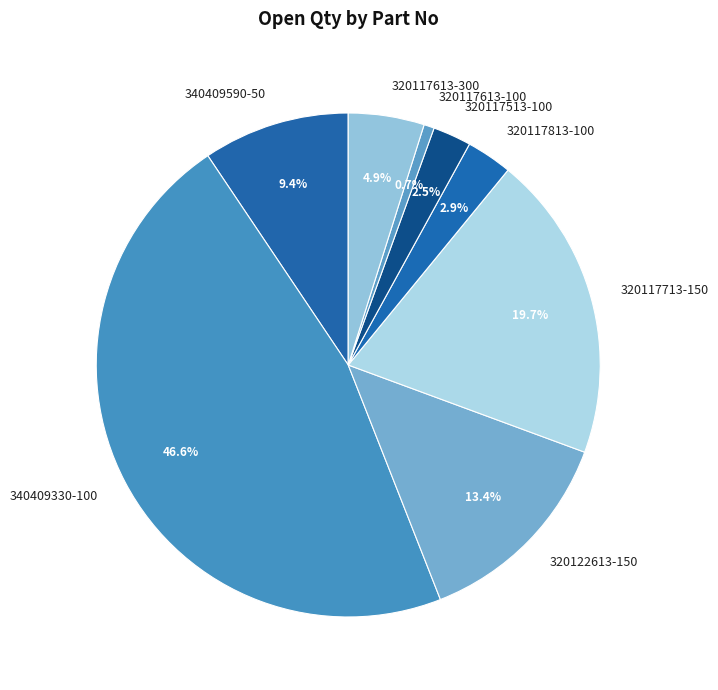

To the nearest percent, what is the average slice percentage?

12%